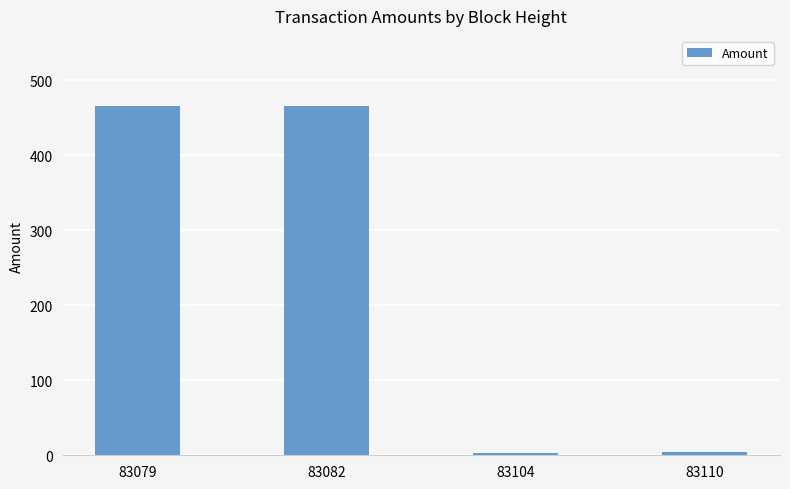

What is the value of the 2nd bar from the left?

465.9